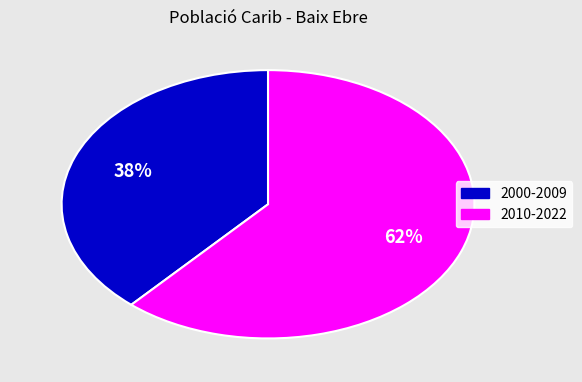

Rank the categories by value from lowest to highest.

2000-2009, 2010-2022